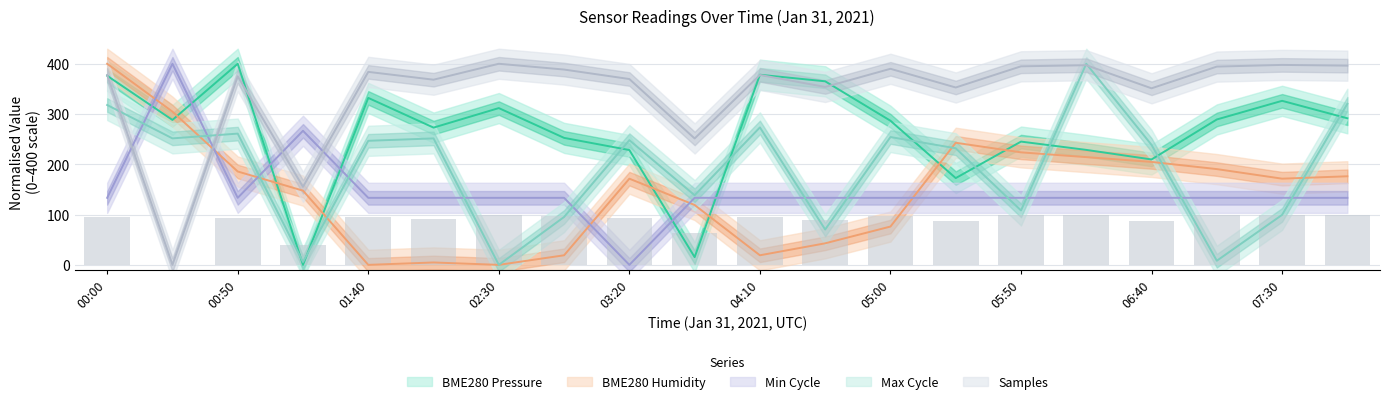

At which label is BME280_humidity closest to 200?

06:40